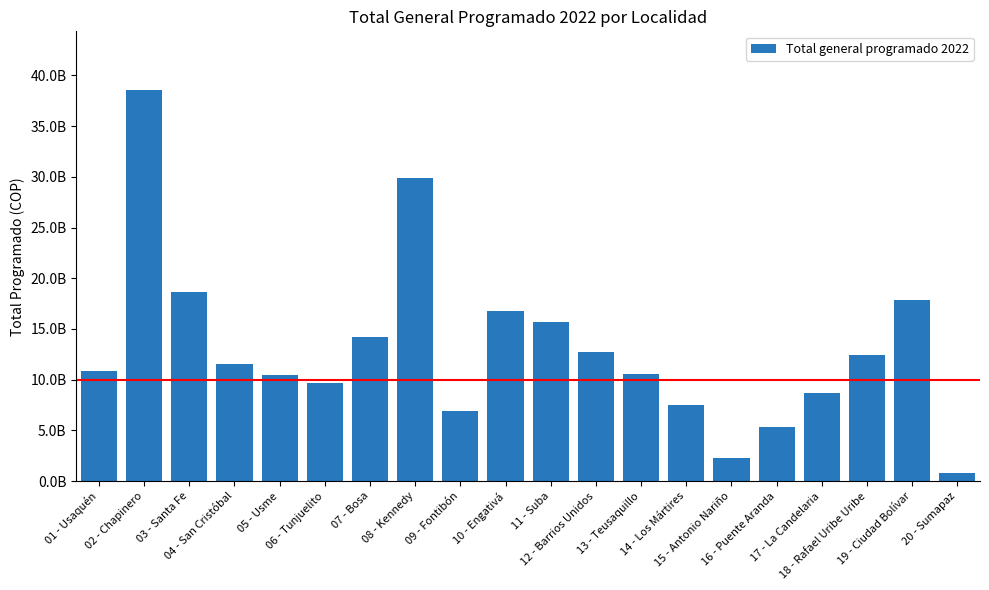

Reading left to right, what are all the values shown in this chart?

01 - Usaquén=10858910141	02 - Chapinero=38559838353	03 - Santa Fe=18612281926	04 - San Cristóbal=11590628147	05 - Usme=10467107771	06 - Tunjuelito=9717497273	07 - Bosa=14236192891	08 - Kennedy=29872207345	09 - Fontibón=6863284416	10 - Engativá=16742885463	11 - Suba=15730358120	12 - Barrios Unidos=12692323570	13 - Teusaquillo=10562509729	14 - Los Mártires=7492294860	15 - Antonio Nariño=2255265726	16 - Puente Aranda=5372599268	17 - La Candelaria=8636374951	18 - Rafael Uribe Uribe=12425580937	19 - Ciudad Bolívar=17871306413	20 - Sumapaz=790521225